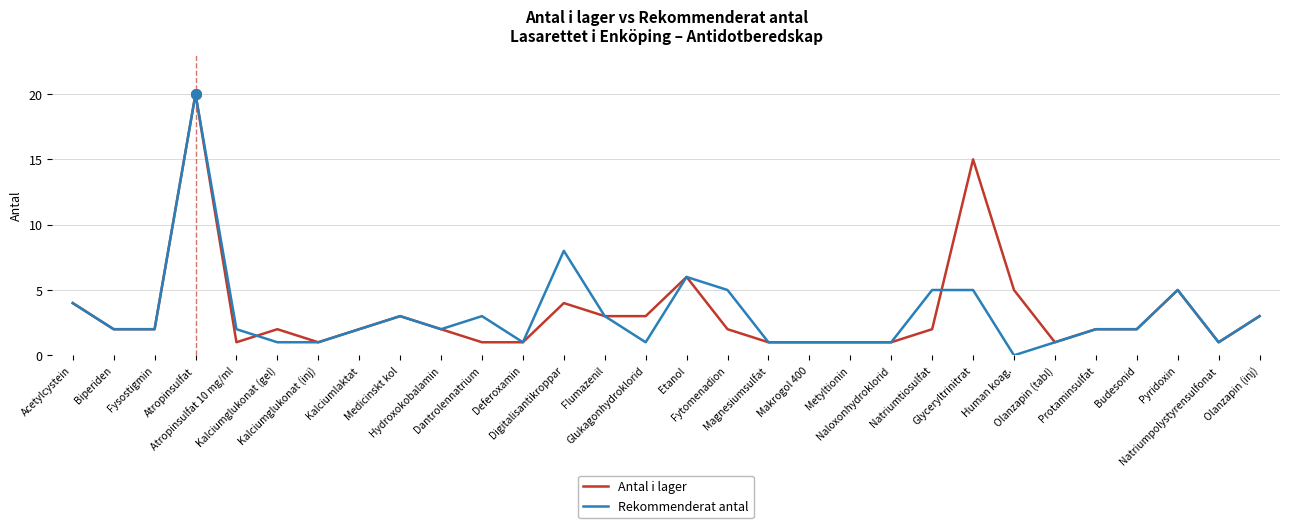

How many lines are shown in the chart?

2